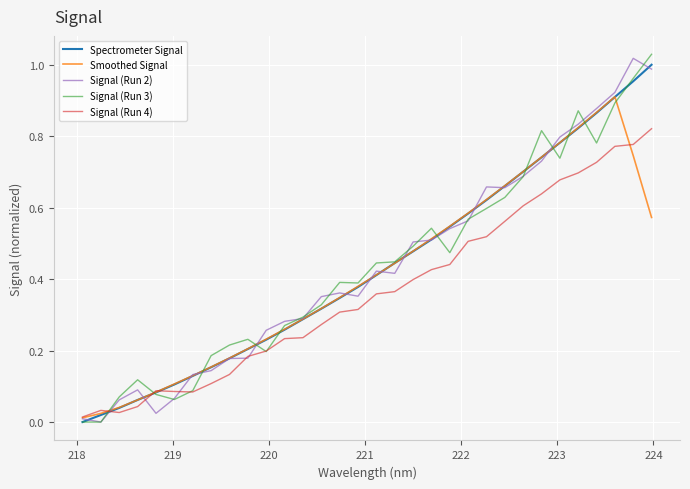

Does the chart have visible grid lines?

Yes